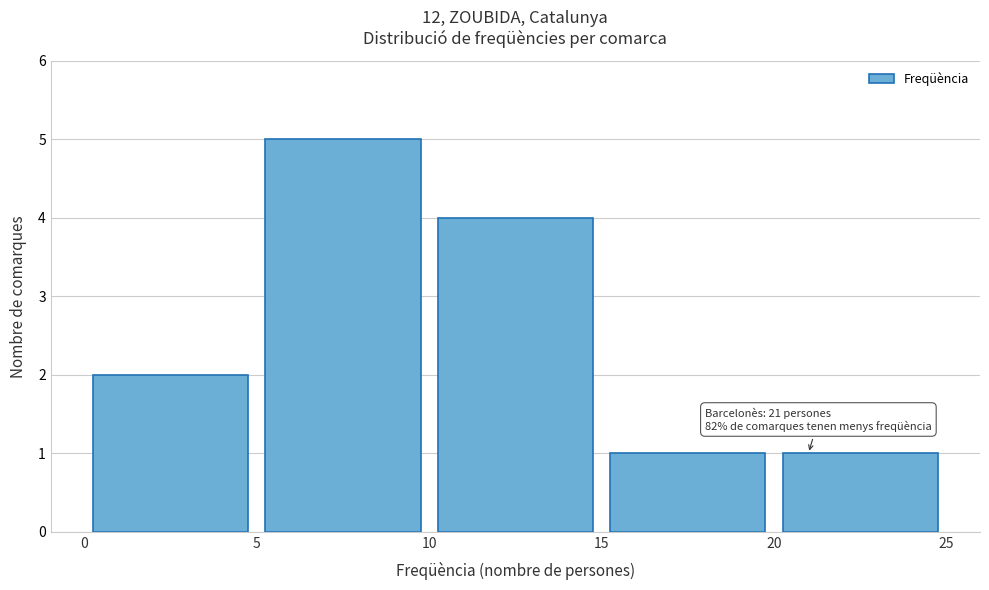

Over which range of the x-axis is the bar tallest?

5 to 10